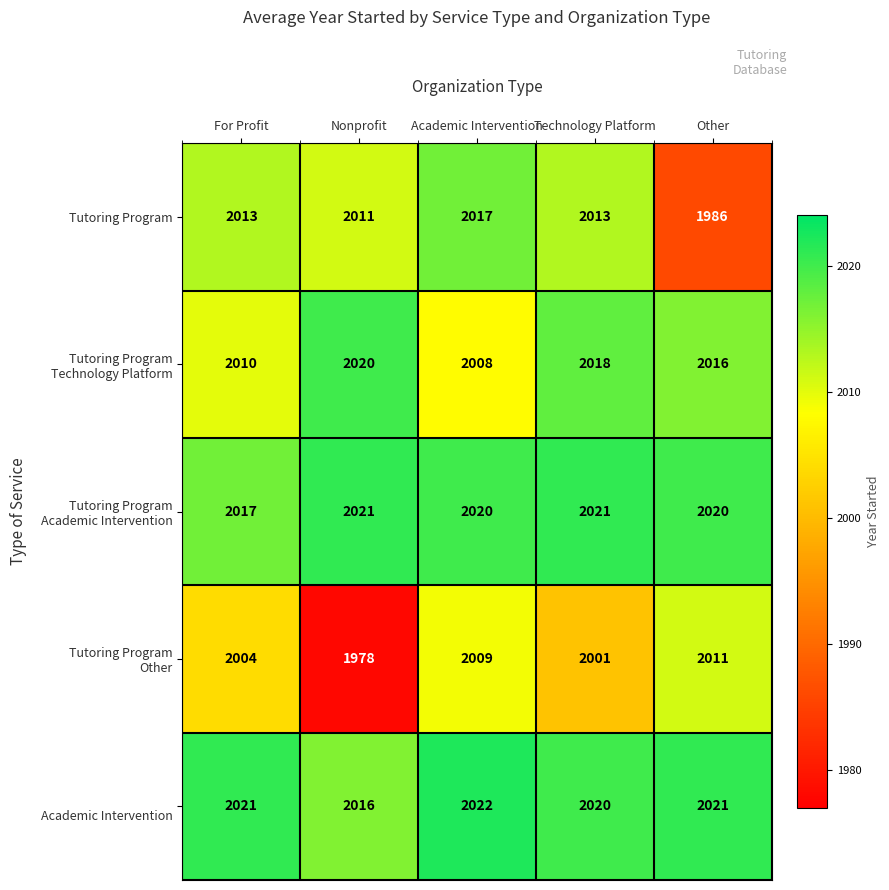

At how many categories does at least one series exceed 1985?

5